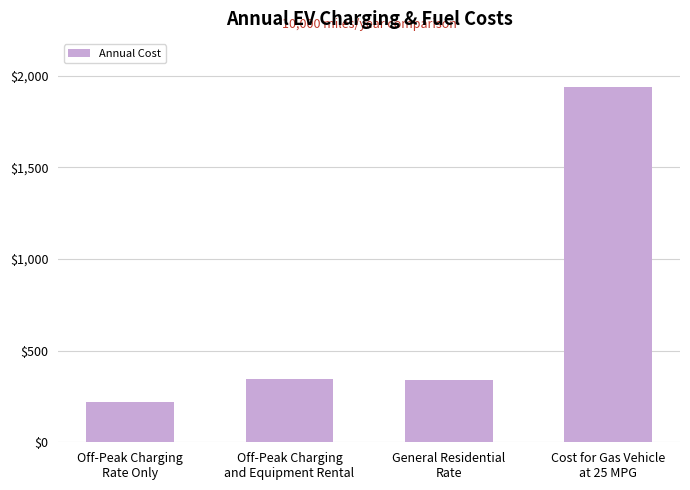

How many values are below 346?

2